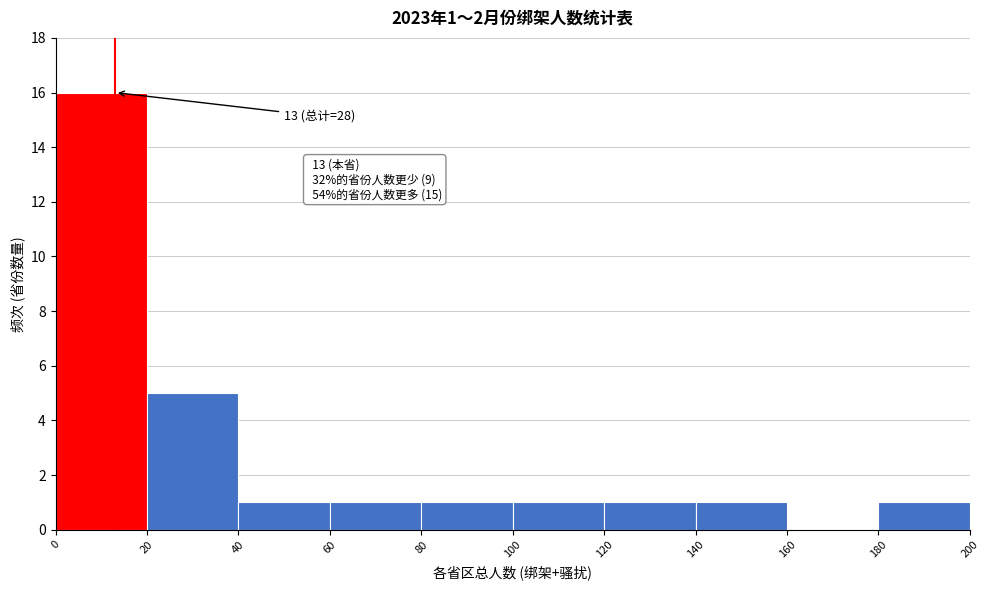

Which range on the x-axis has the tallest bar?

0 to 20